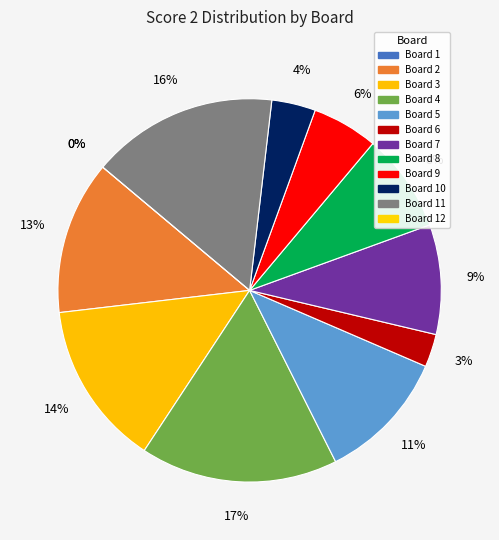

Count the number of slices in the pie.

12